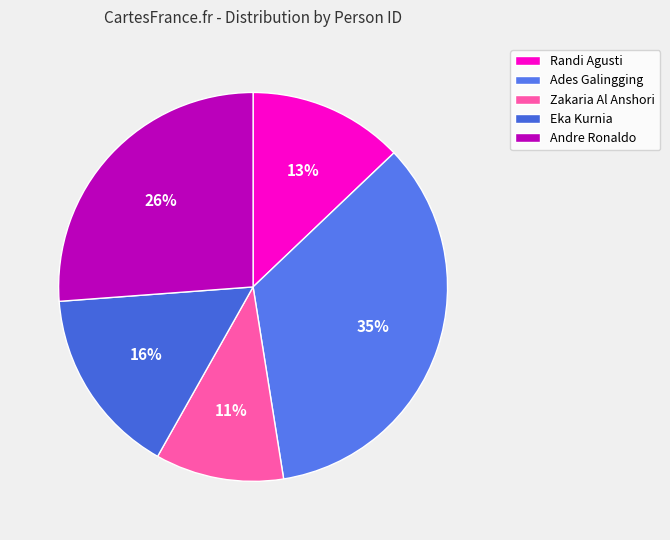

To the nearest percent, what percentage of the pie is Eka Kurnia?

16%